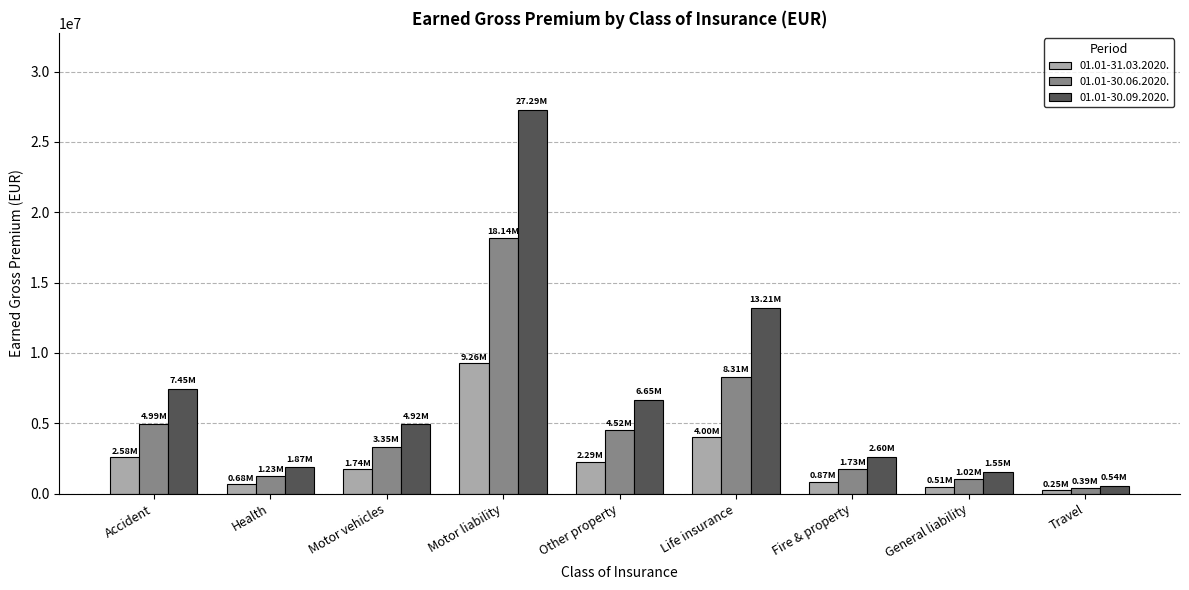

What value does the 01.01-31.03.2020. series have at Motor liability?

9255897.7